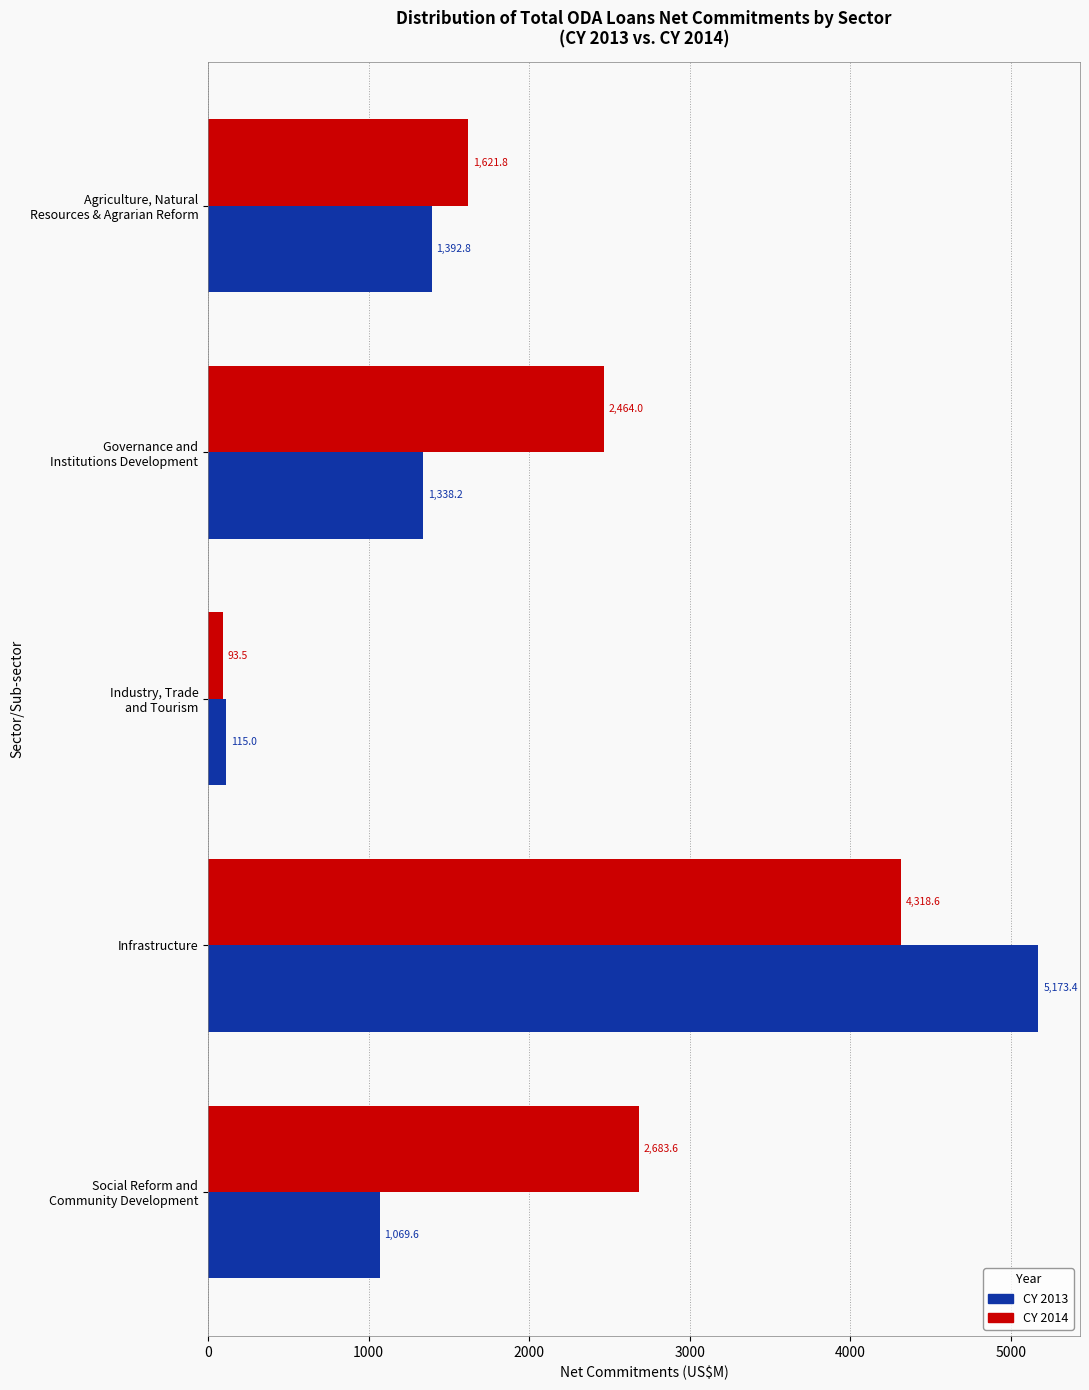

Which category has the highest value across all series?

Infrastructure